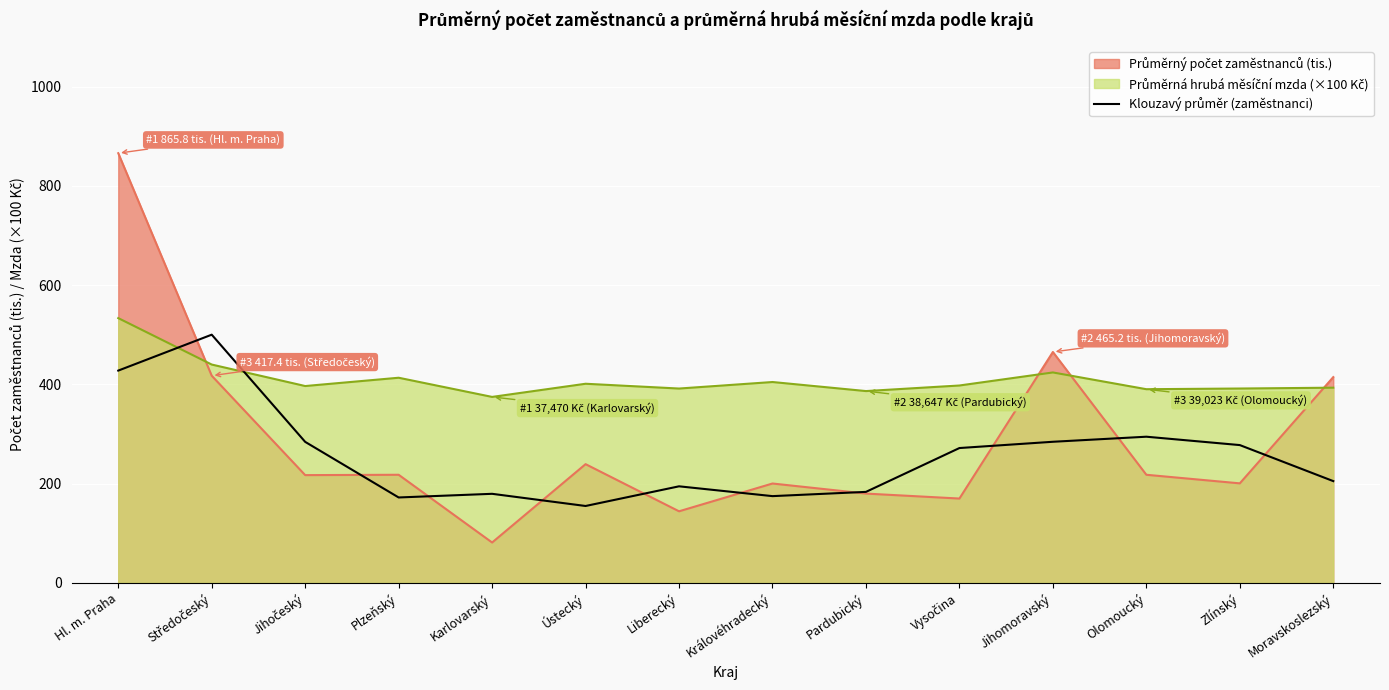

At which category does the data reach its first local peak?

Středočeský